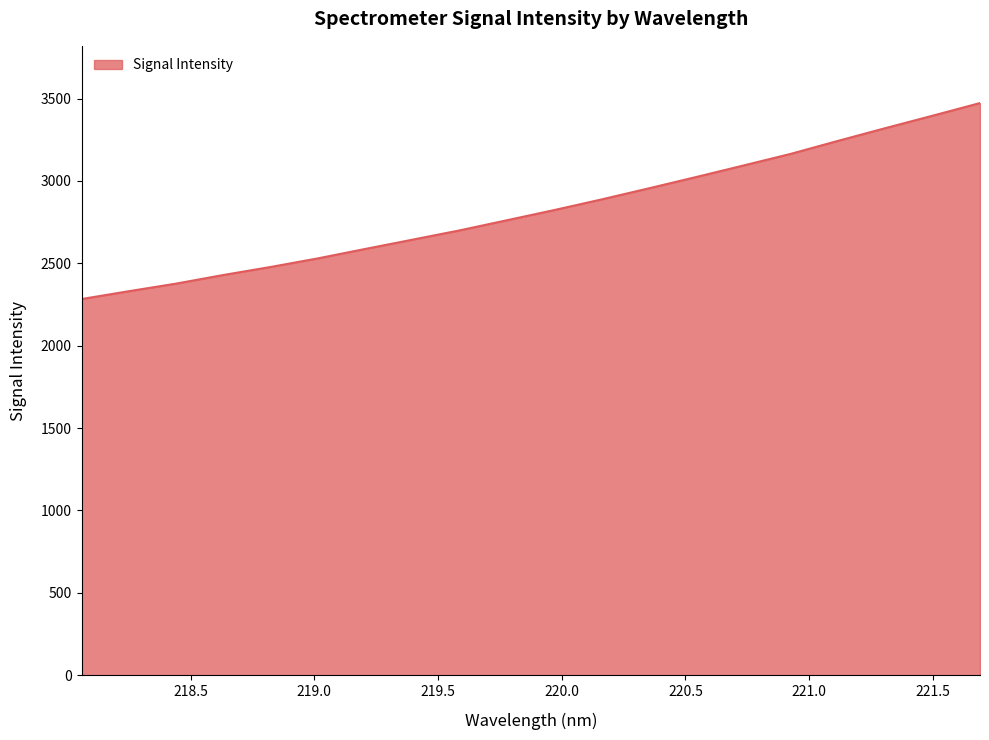

How many values are below 2823?

10